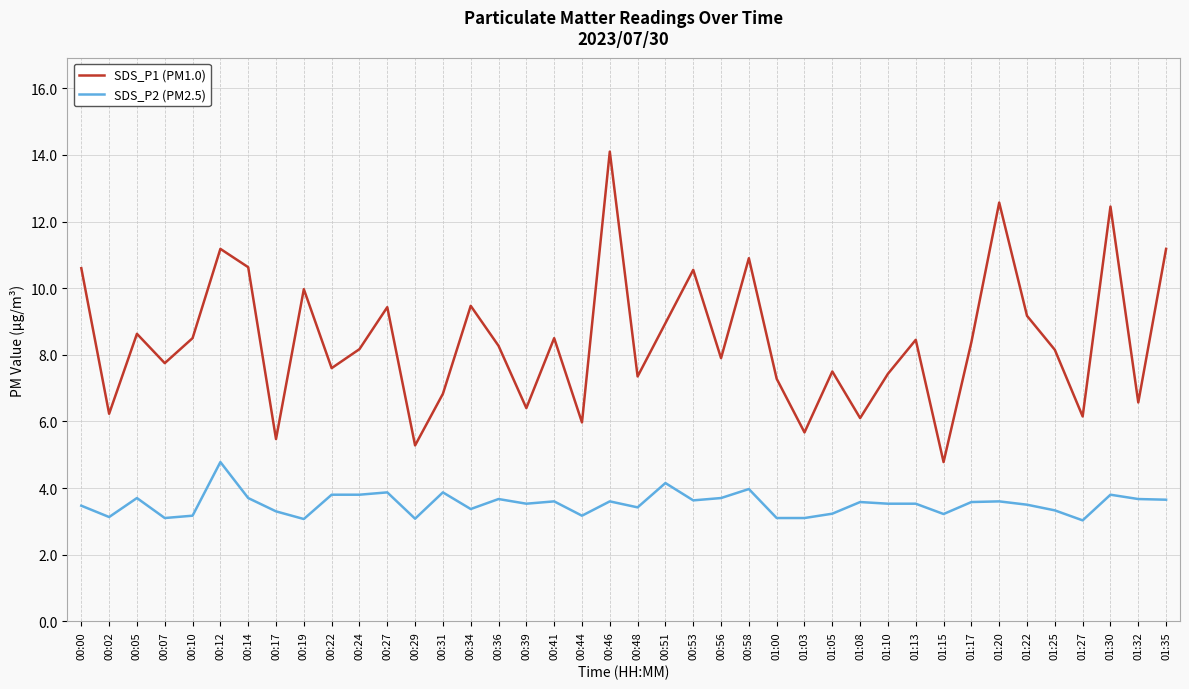

Between 00:48 and 01:17, which series saw the biggest shift?

SDS_P1 (PM1.0)